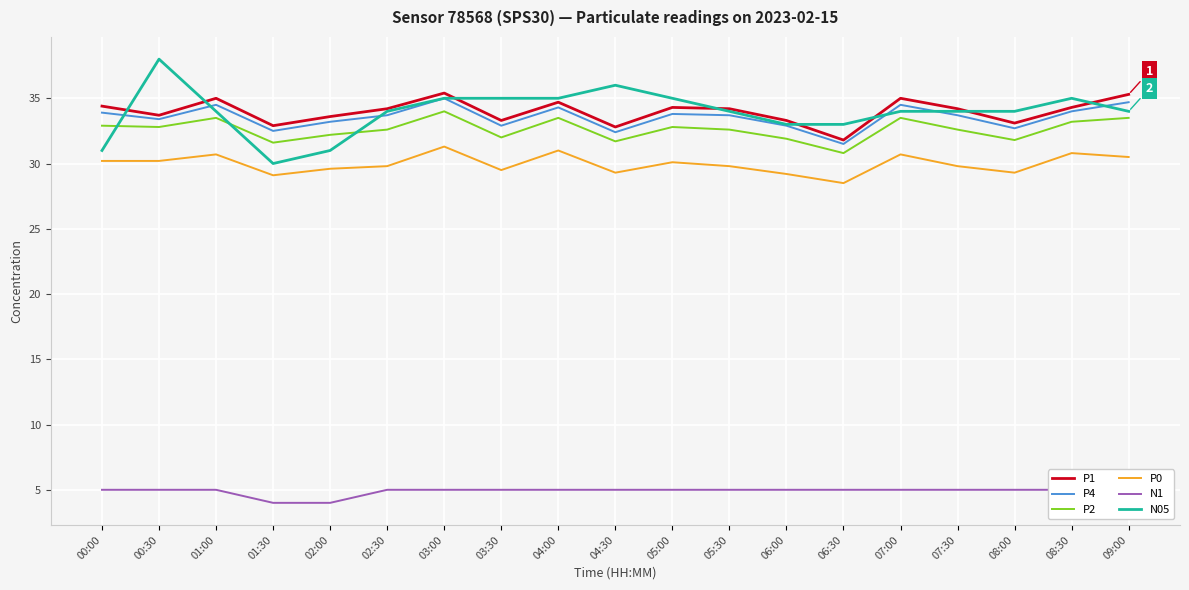

Is this an area chart (filled region under the line)?

No